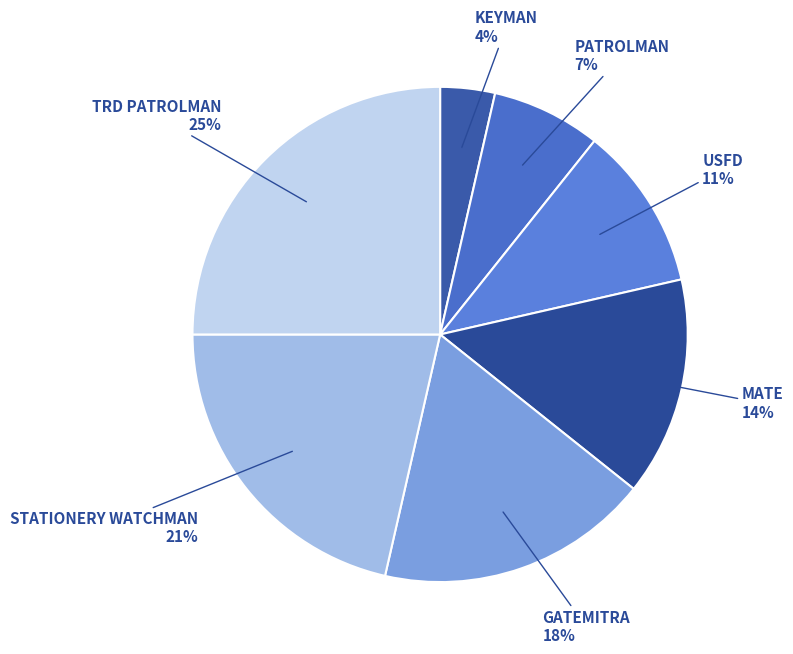

Between GATEMITRA and MATE, which is larger?

GATEMITRA